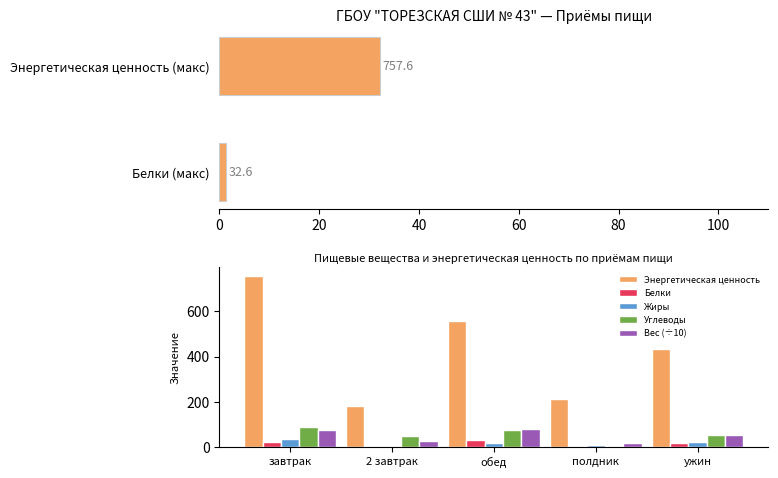

Between полдник and ужин, which is larger?

ужин